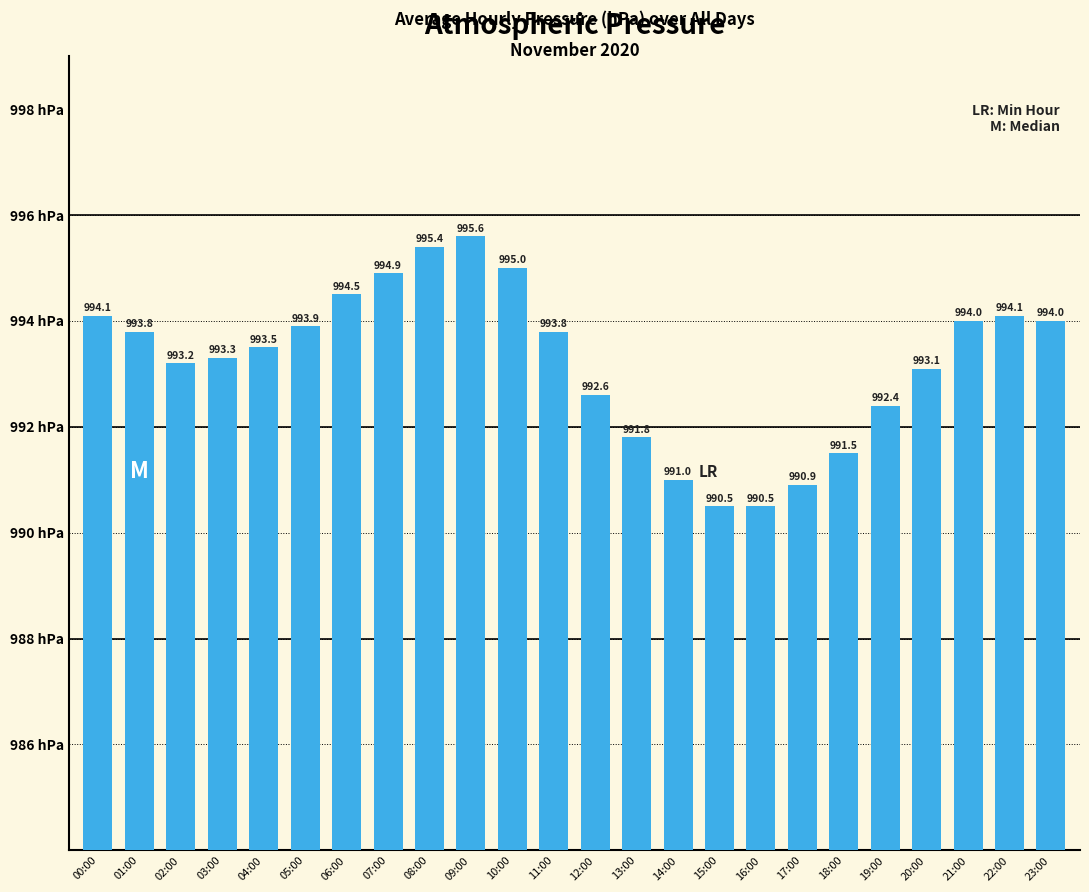

Reading right to left, list all the values displayed in this chart.

23:00=994.0	22:00=994.1	21:00=994.0	20:00=993.1	19:00=992.4	18:00=991.5	17:00=990.9	16:00=990.5	15:00=990.5	14:00=991.0	13:00=991.8	12:00=992.6	11:00=993.8	10:00=995.0	09:00=995.6	08:00=995.4	07:00=994.9	06:00=994.5	05:00=993.9	04:00=993.5	03:00=993.3	02:00=993.2	01:00=993.8	00:00=994.1